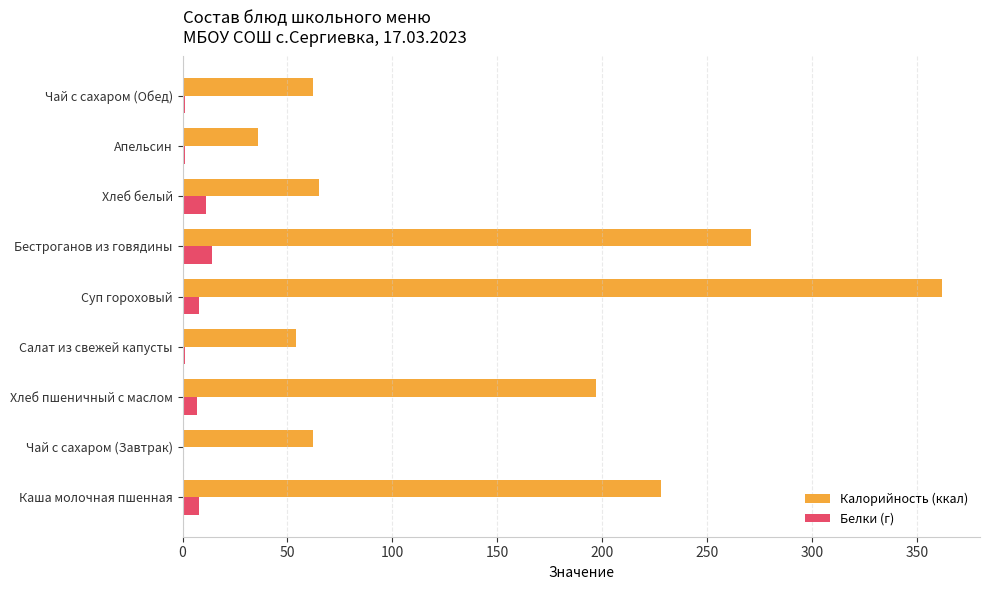

At which category is the sum across all series the highest?

Суп гороховый